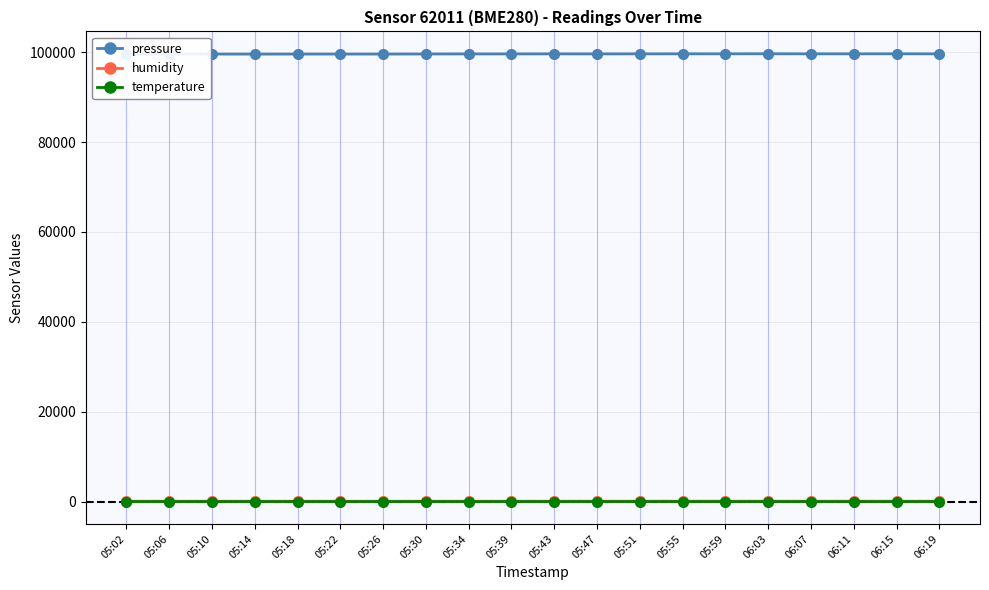

Where is temperature nearest to the value 10?

06:19